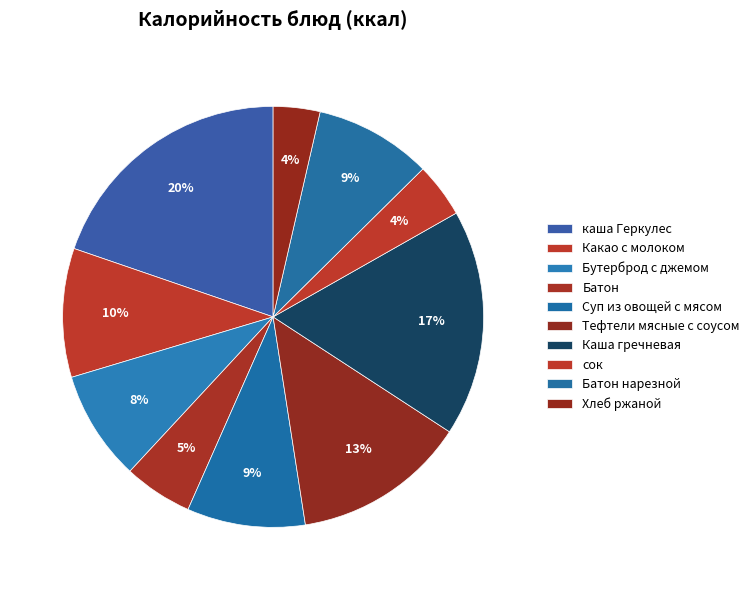

To the nearest percent, what is the difference between the Каша гречневая and Батон нарезной slice percentages?

8%